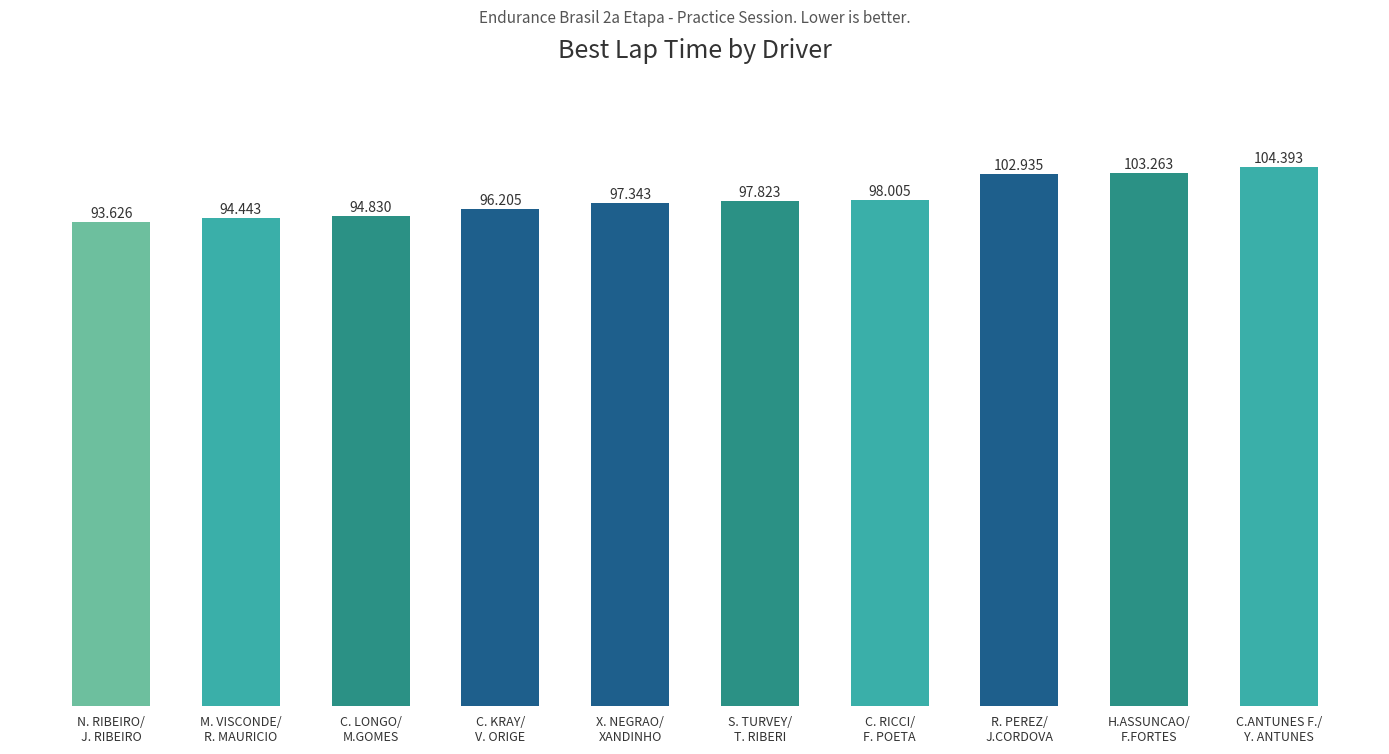

List the labels in order of value, largest first.

C.ANTUNES F./
Y. ANTUNES, H.ASSUNCAO/
F.FORTES, R. PEREZ/
J.CORDOVA, C. RICCI/
F. POETA, S. TURVEY/
T. RIBERI, X. NEGRAO/
XANDINHO, C. KRAY/
V. ORIGE, C. LONGO/
M.GOMES, M. VISCONDE/
R. MAURICIO, N. RIBEIRO/
J. RIBEIRO